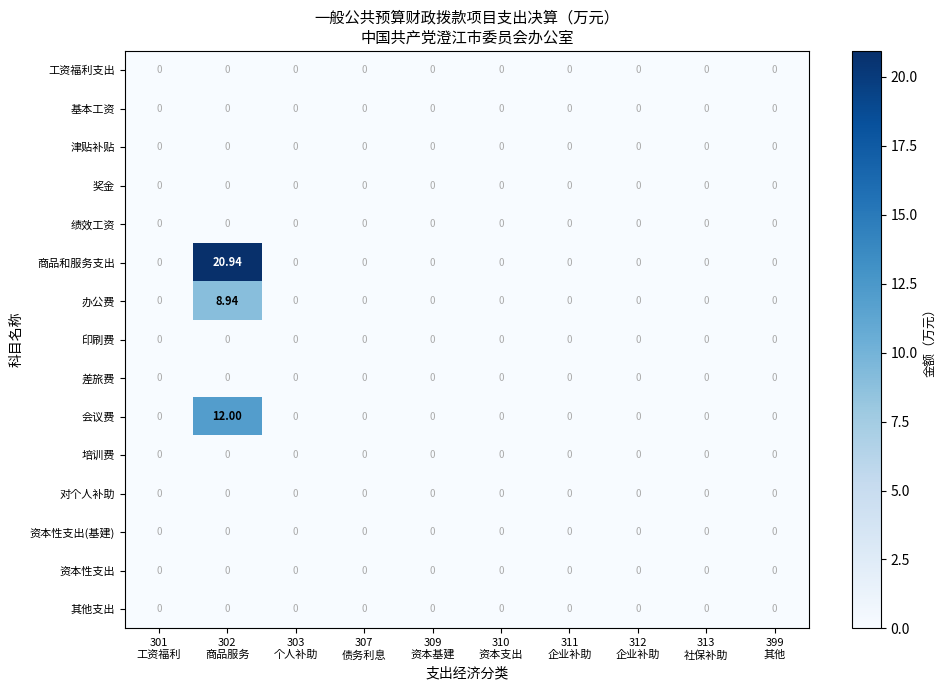

Which series has the widest spread of values?

商品和服务支出